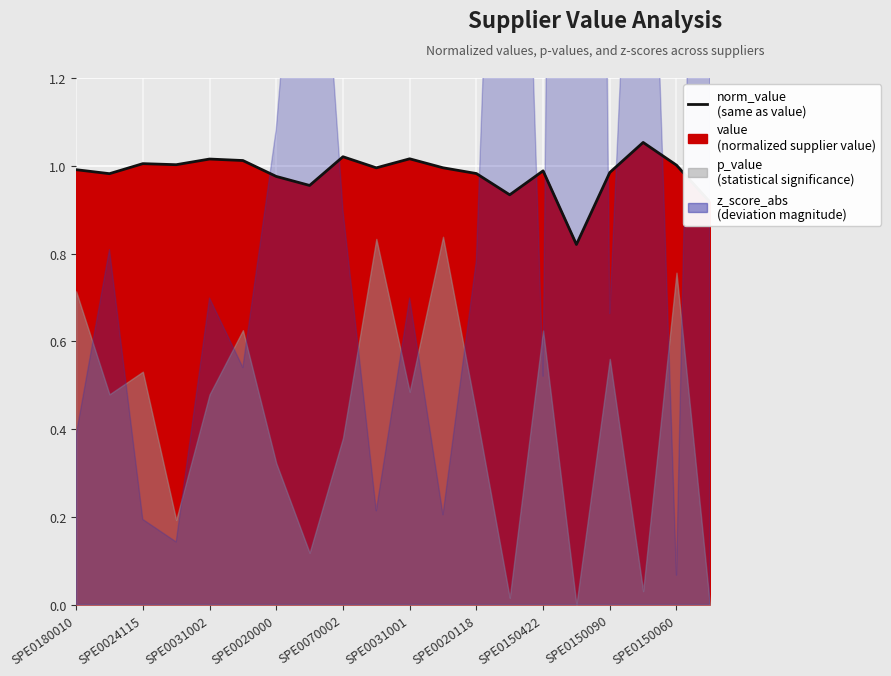

Rank the categories by value from lowest to highest.

15, 19, 13, SPE0150422, SPE0020118, SPE0024115, 12, 16, 14, SPE0180010, SPE0150060, 11, 18, SPE0020000, SPE0031002, SPE0031001, SPE0070002, 10, SPE0150090, 17